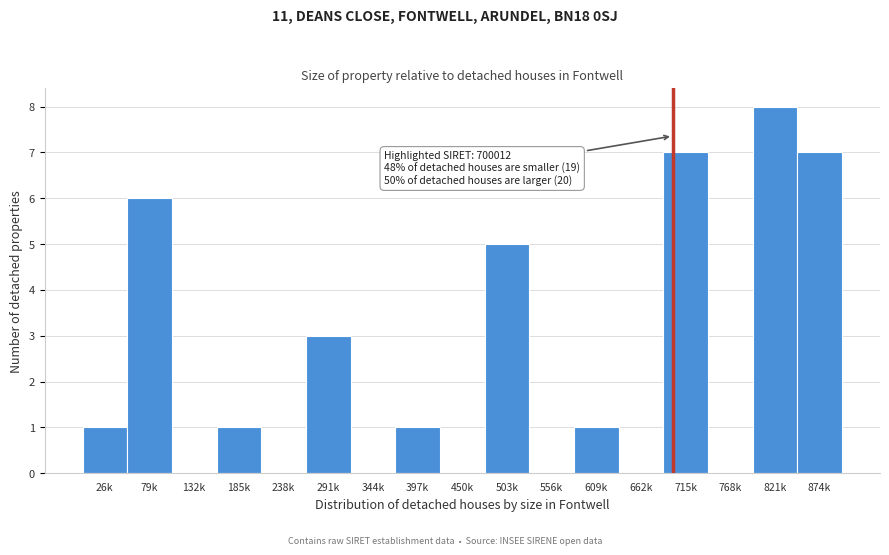

Reading right to left, list all the values displayed in this chart.

874k=7	821k=8	768k=0	715k=7	662k=0	609k=1	556k=0	503k=5	450k=0	397k=1	344k=0	291k=3	238k=0	185k=1	132k=0	79k=6	26k=1